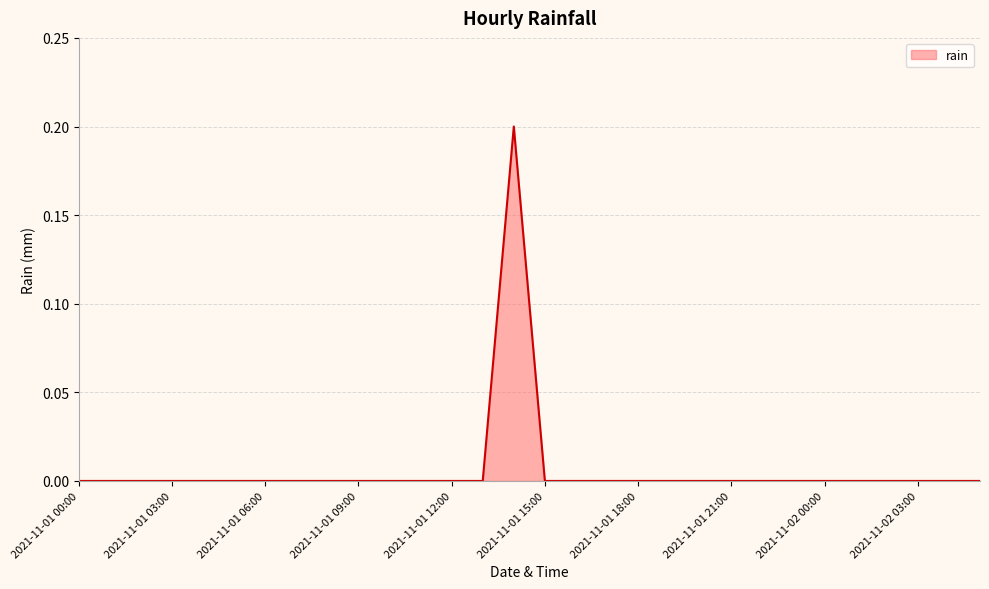

How many values are between 0 and 1?

30